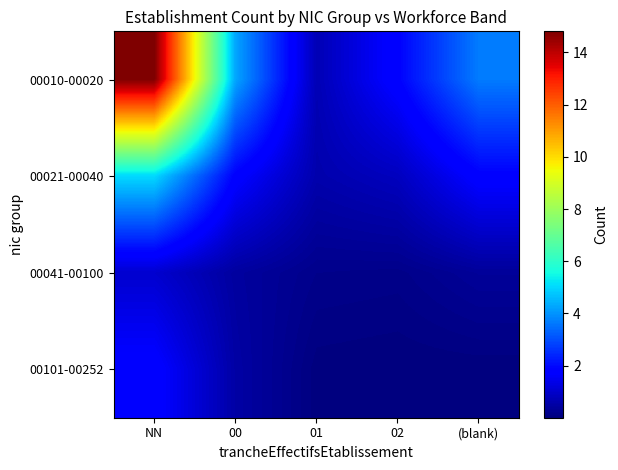

Between NN and 02, which is larger?

NN